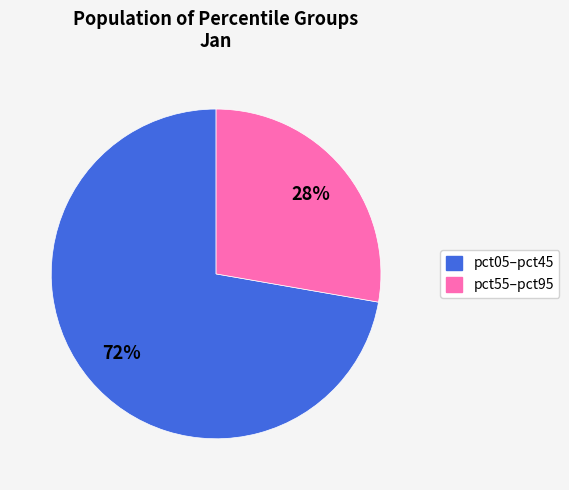

To the nearest percent, what is the average slice percentage?

50%